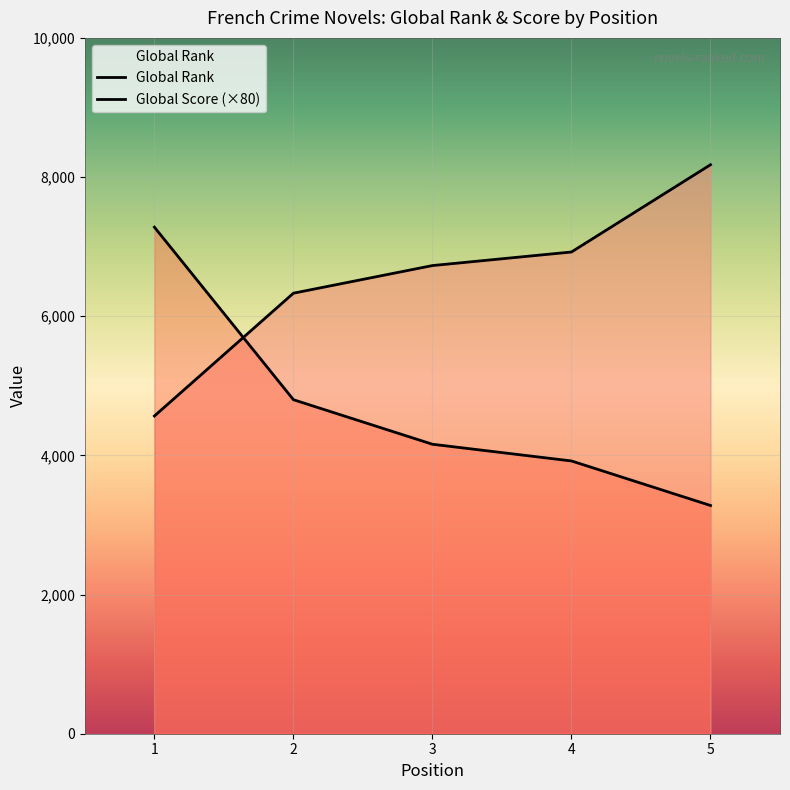

What is the value of the Global Rank point at the 4th from the left?

6923